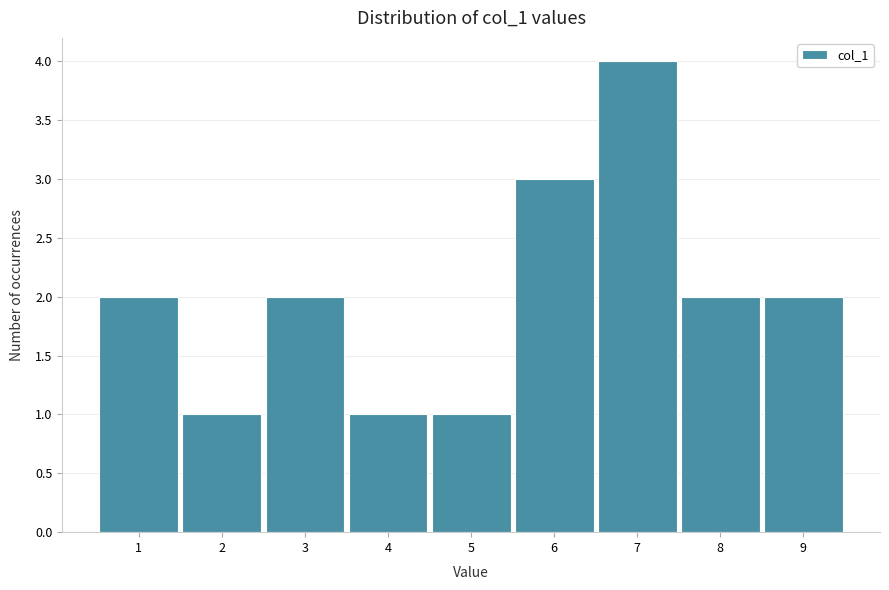

Which range on the x-axis has the tallest bar?

6.5 to 7.5